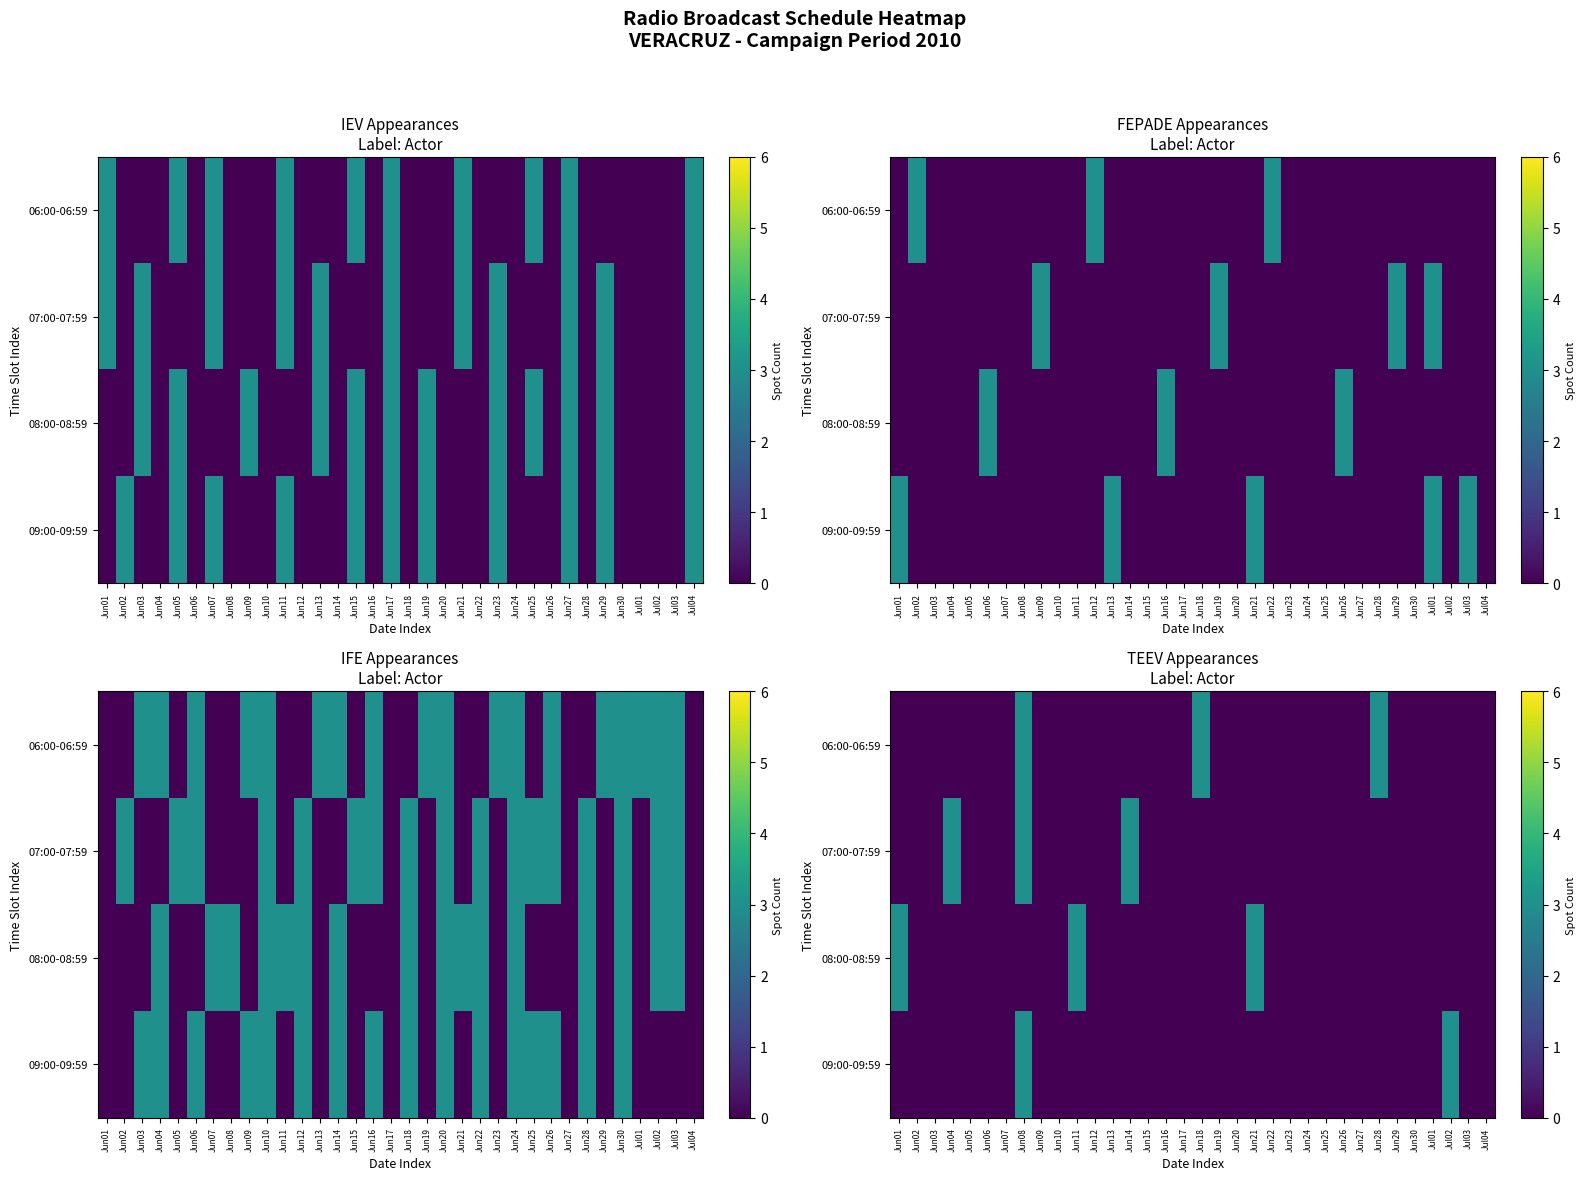

What is the difference between the second highest and second lowest values in the 07:00-07:59 series?

3